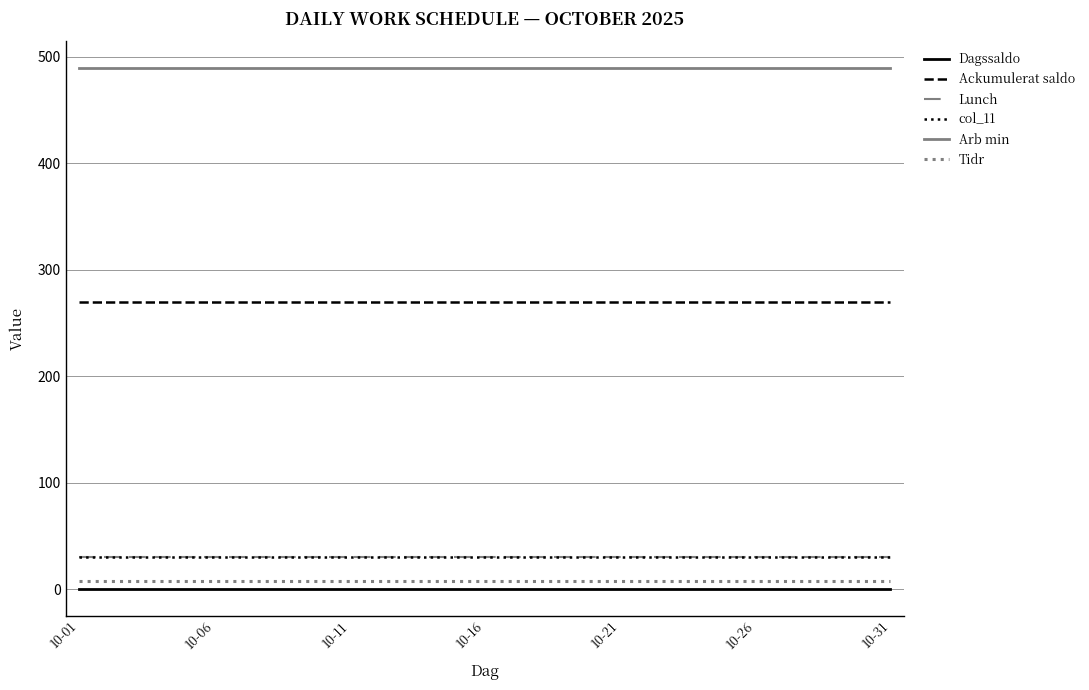

Does the chart have visible grid lines?

Yes